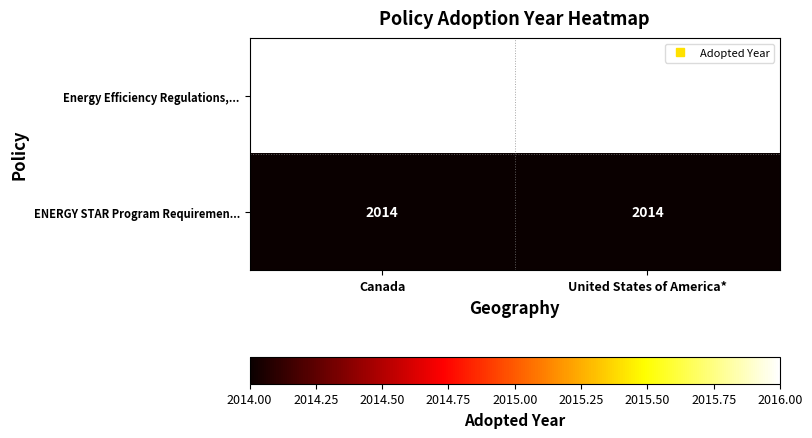

At how many categories does at least one series exceed 2015?

1